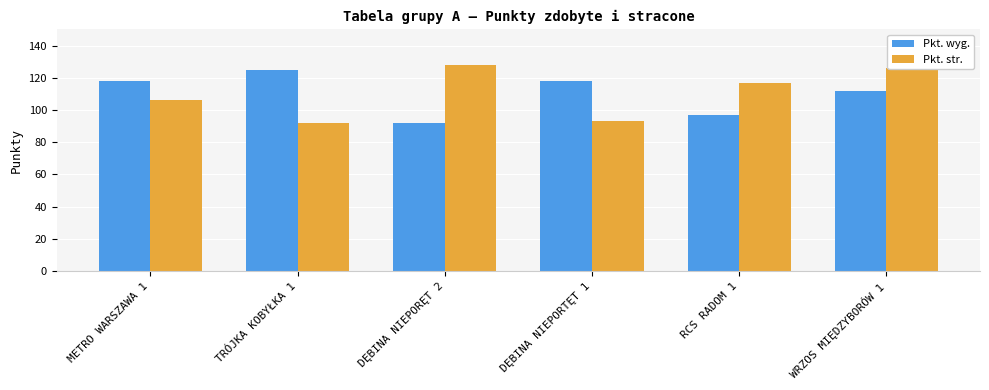

At how many categories does at least one series exceed 114?

6